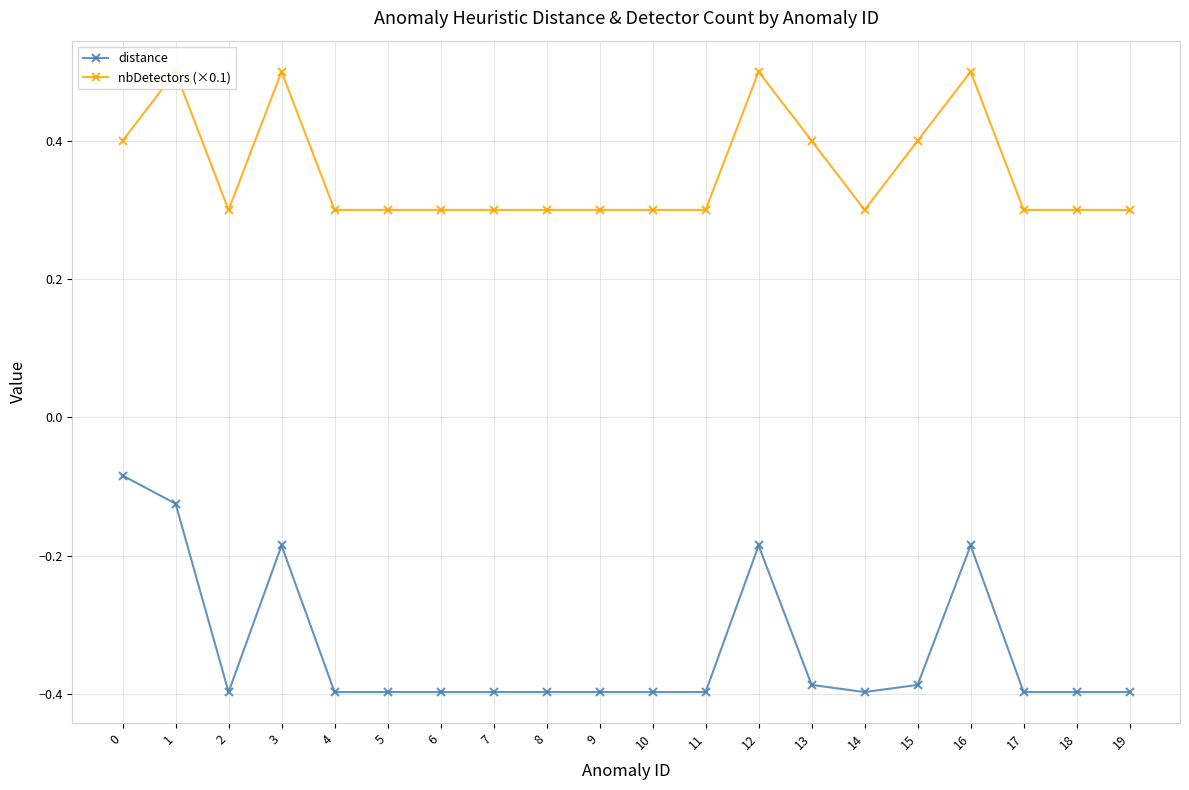

True or false: distance has more than 0 points higher than both neighbors.

True